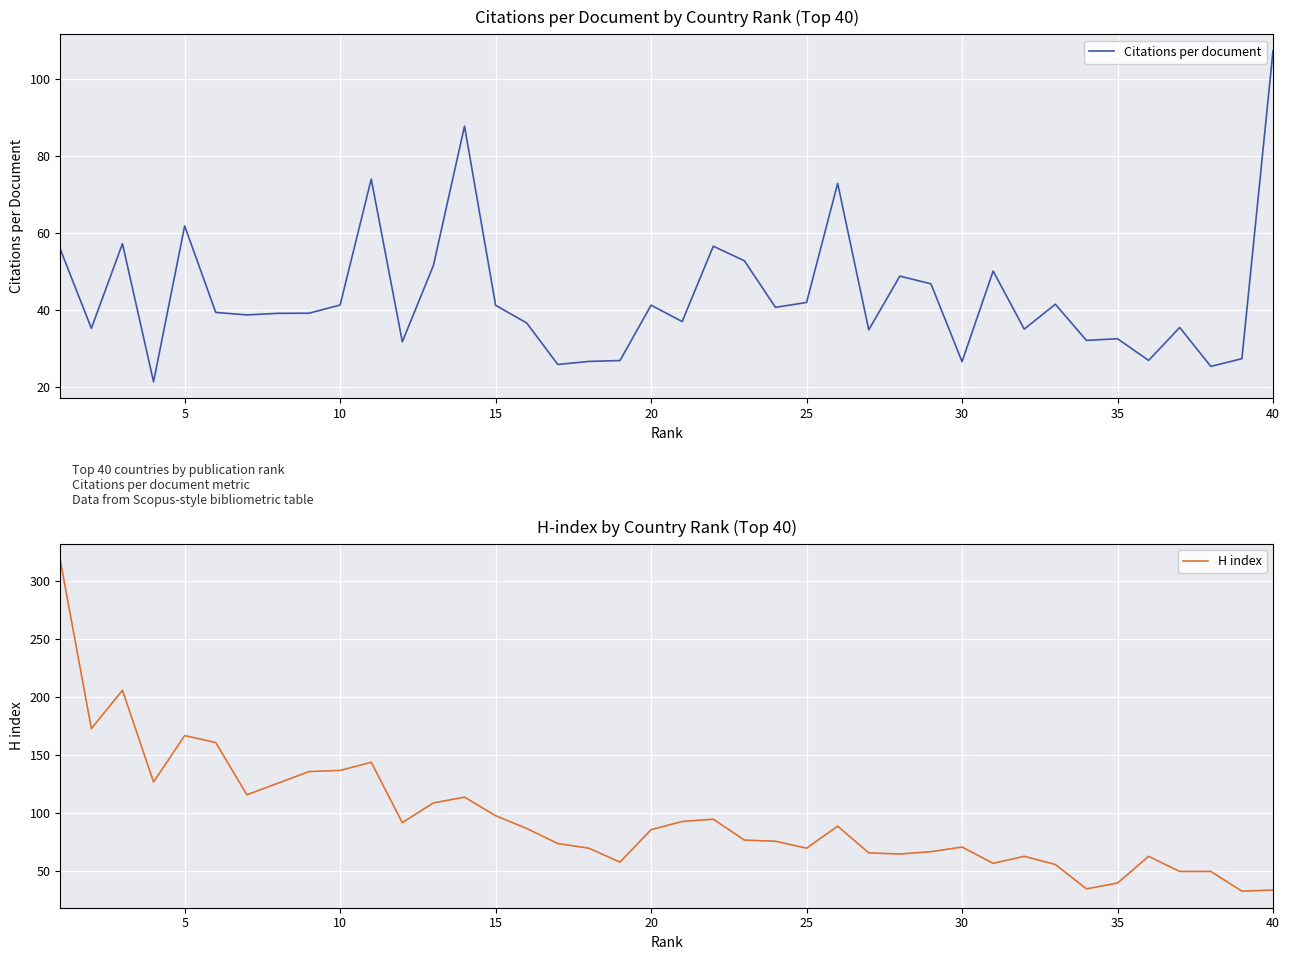

What is the lowest value of the Citations per document series?

21.3